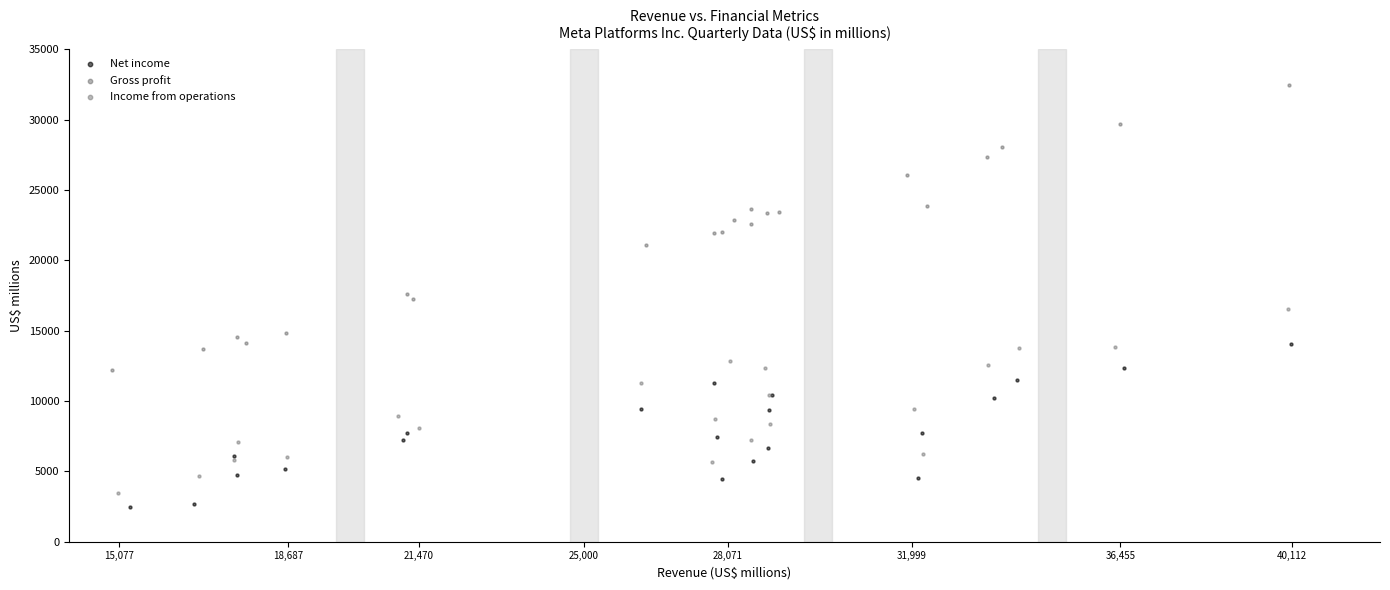

Which series contains the highest Y value?

Gross profit